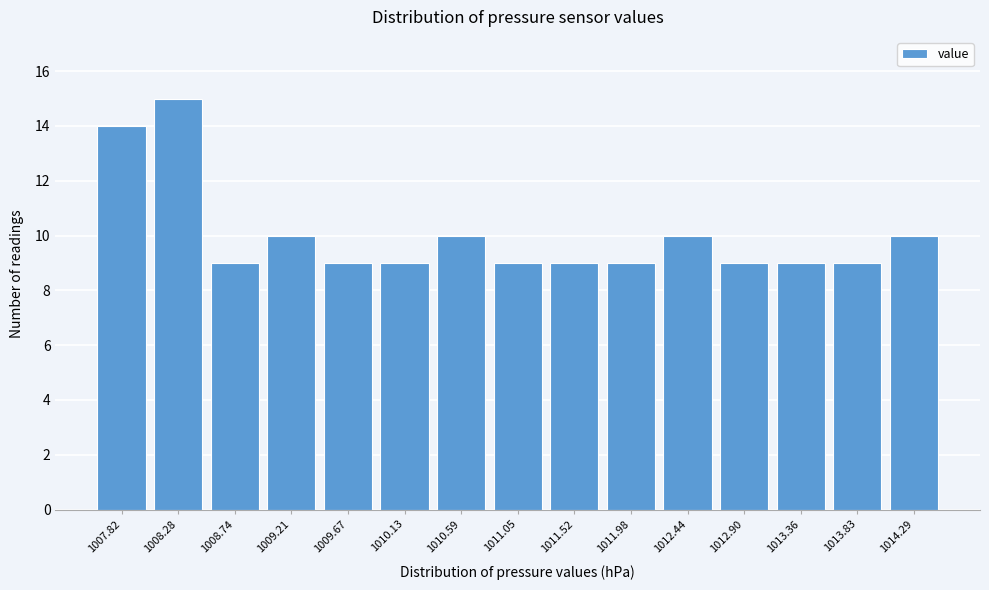

Reading right to left, list all the values displayed in this chart.

10	9	9	9	10	9	9	9	10	9	9	10	9	15	14